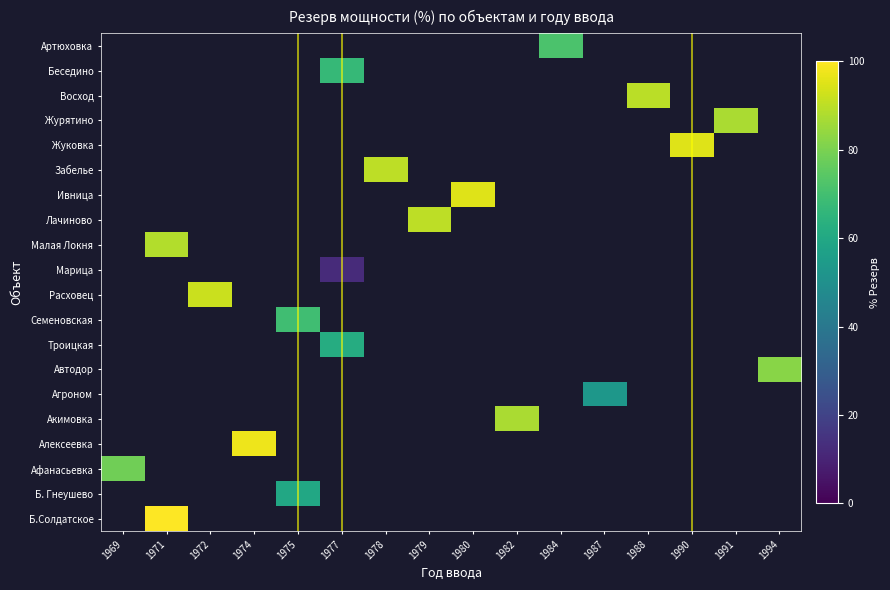

What value does the Артюховка series have at 1984?

71.6